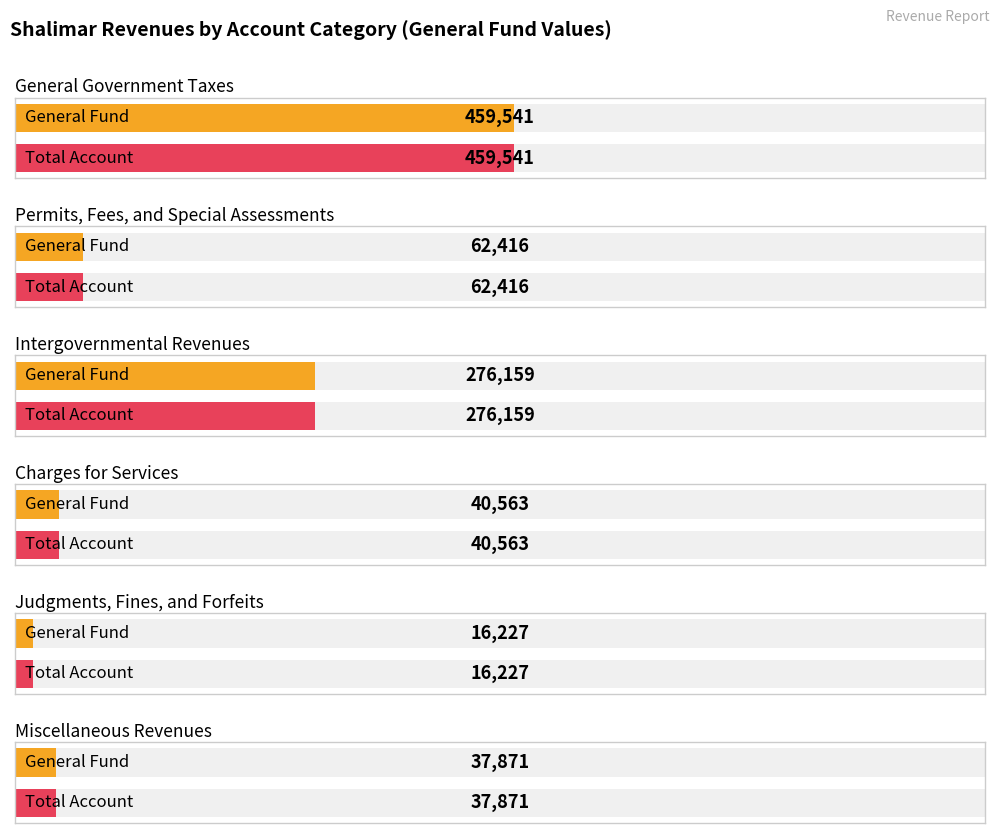

How many values in the Total Account series are below 62416?

3